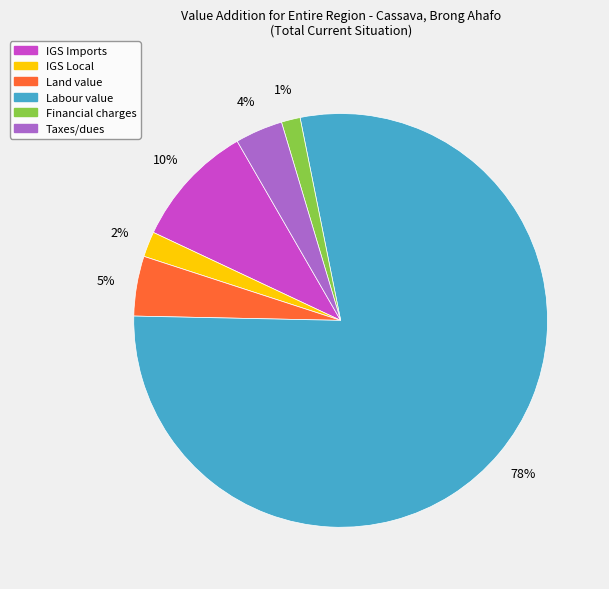

Which slice is the smallest?

Financial charges